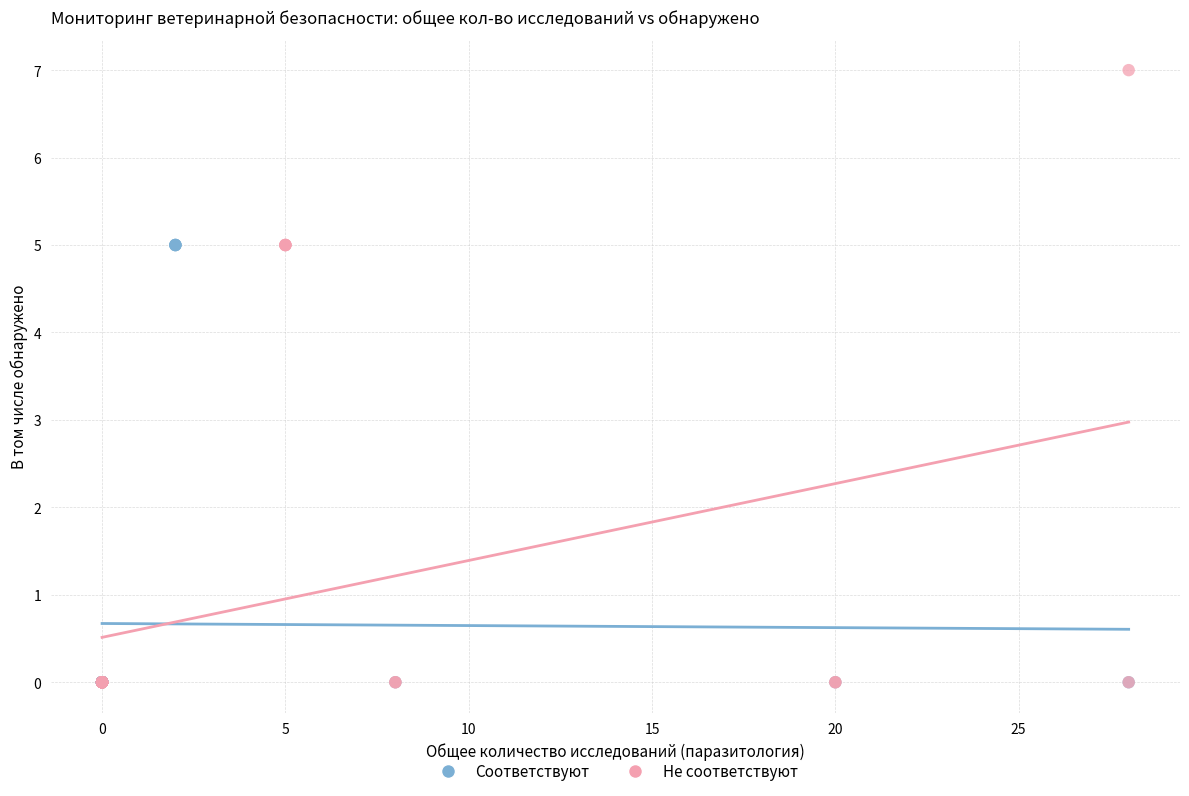

Which series reaches the maximum Y coordinate?

Не соответствуют